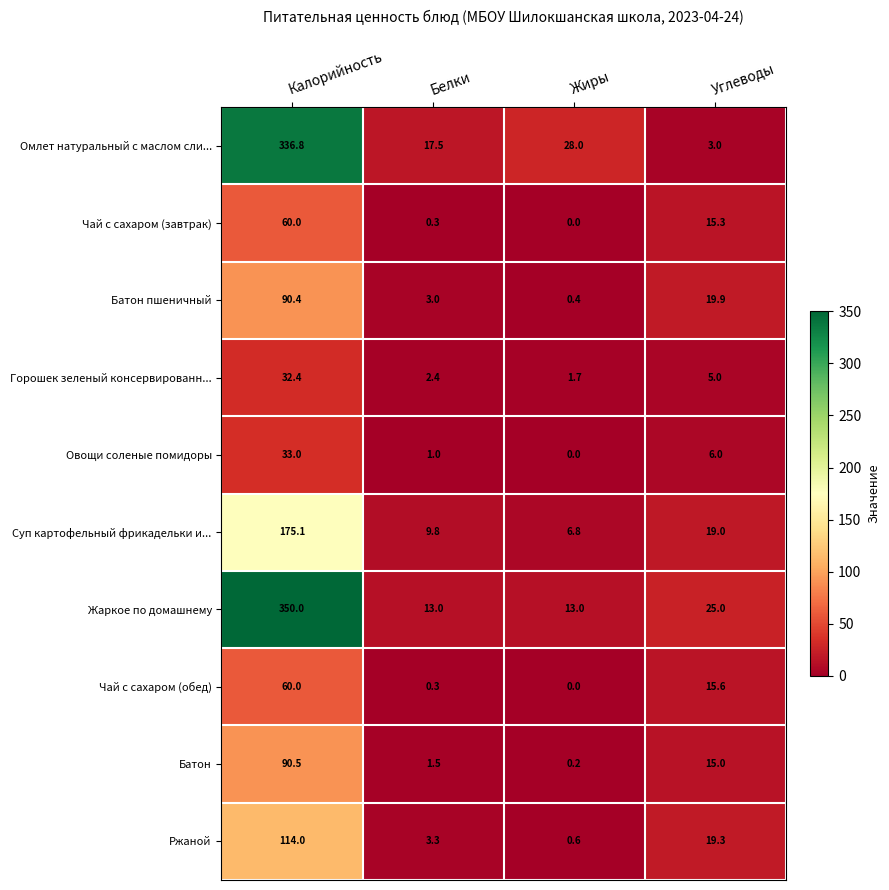

At which label is Батон closest to 45?

Углеводы